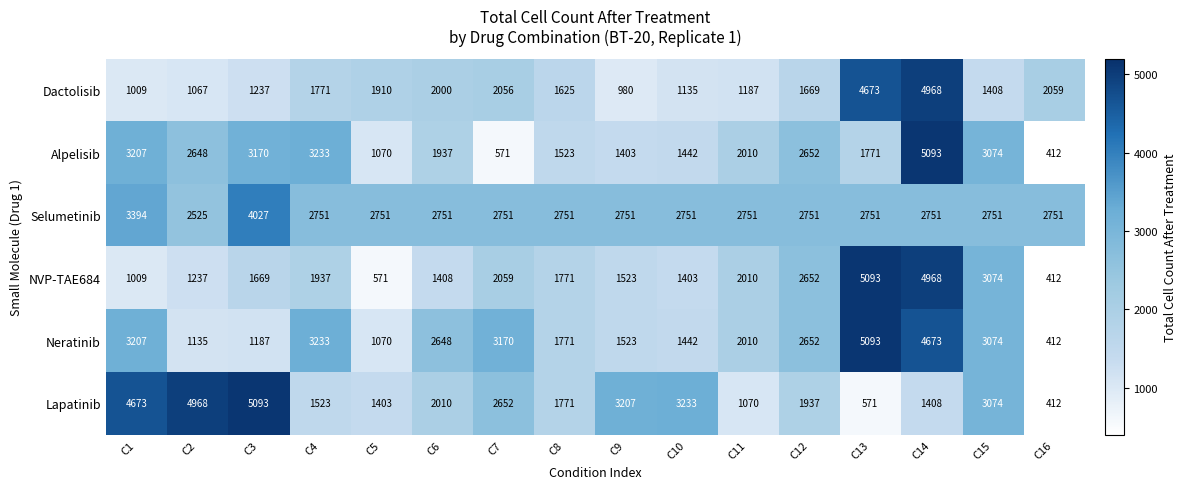

Read the NVP-TAE684 value at C13, to the nearest 10.

5090